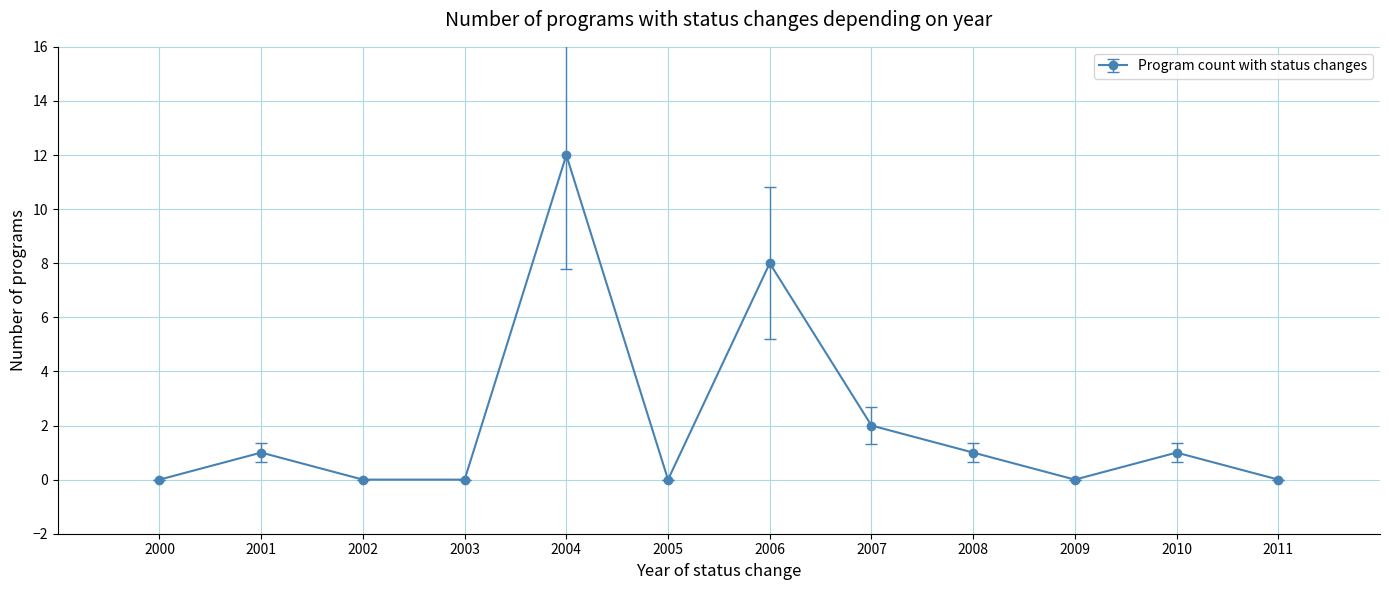

Where is the data nearest to the value 6?

2006